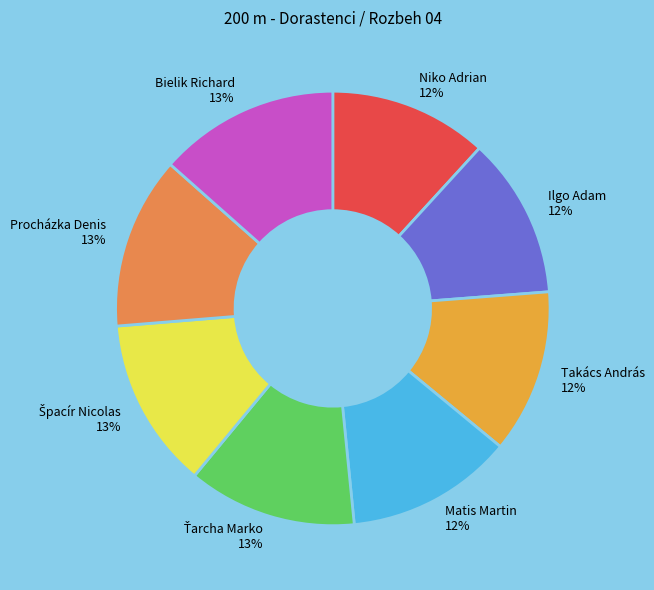

Is there any slice that represents more than half of the pie?

No